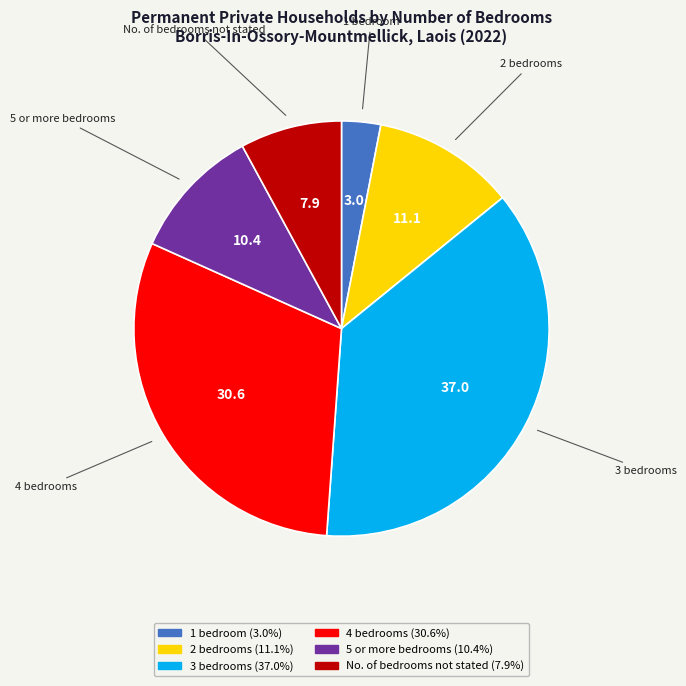

How many segments does this pie chart have?

6